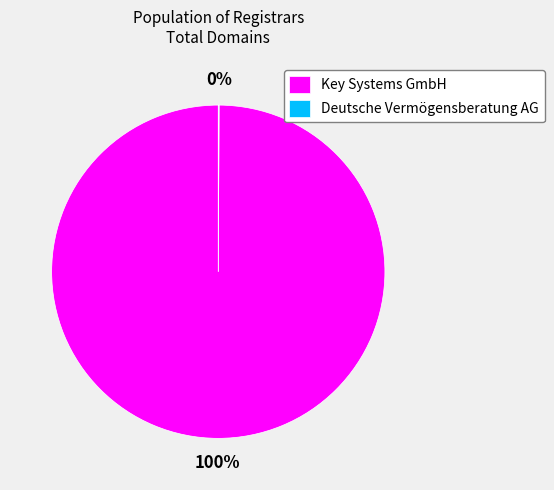

True or false: Key Systems GmbH accounts for 94% of the total.

False